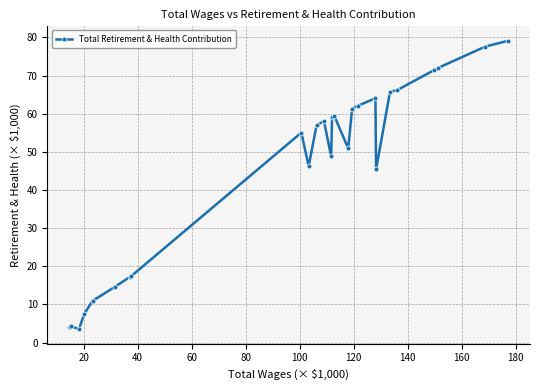

What is the difference between the maximum and minimum values?

75.6